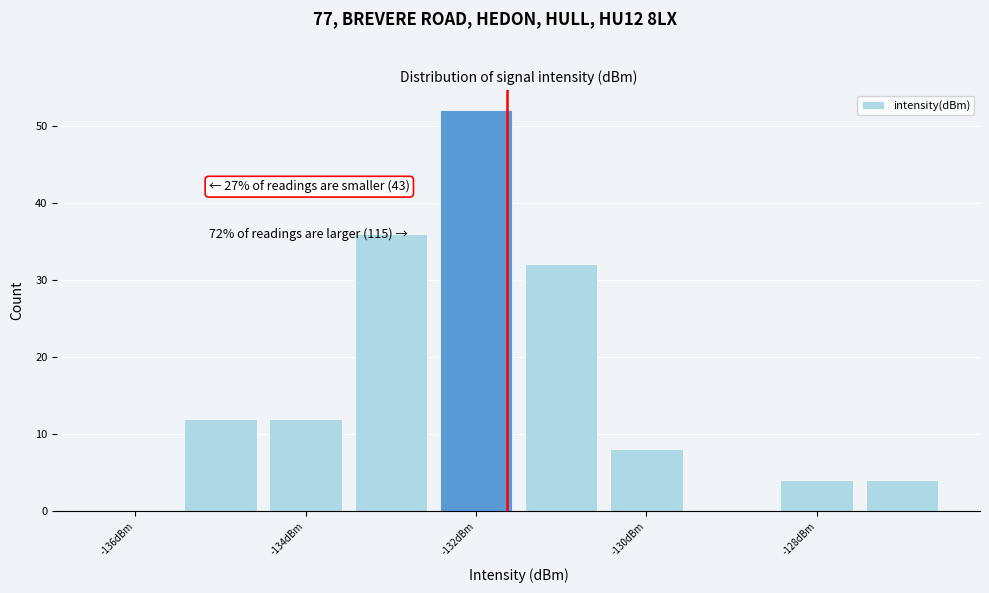

Which range on the x-axis has the tallest bar?

-132.5 to -131.5